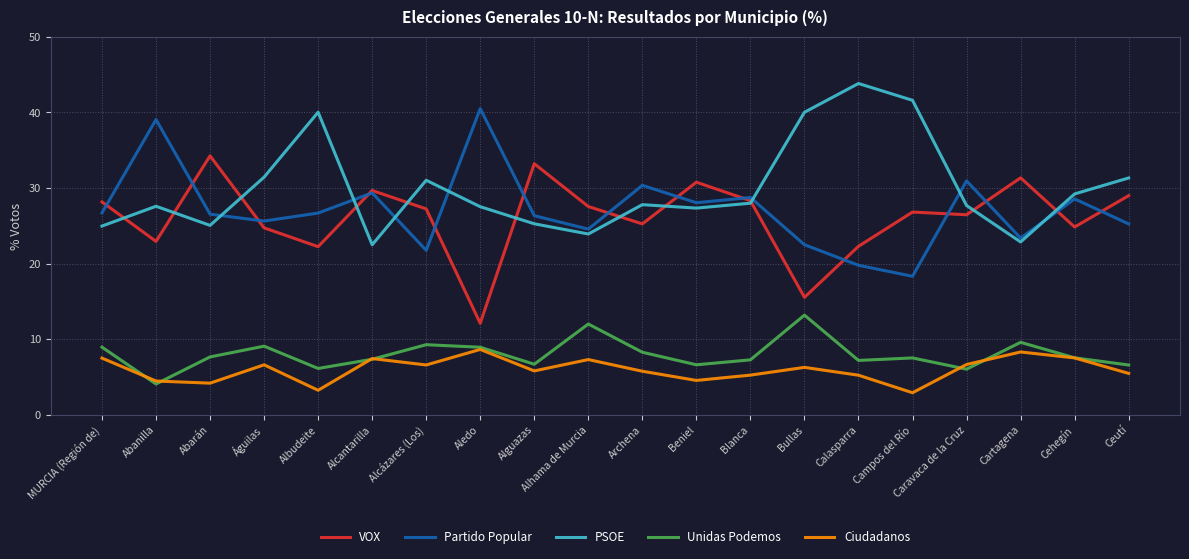

At which category does the chart reach its peak across all series?

Calasparra